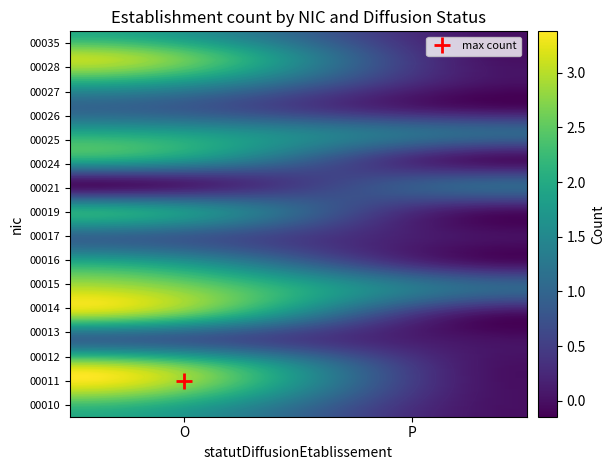

Where is 00021 nearest to the value 0?

O